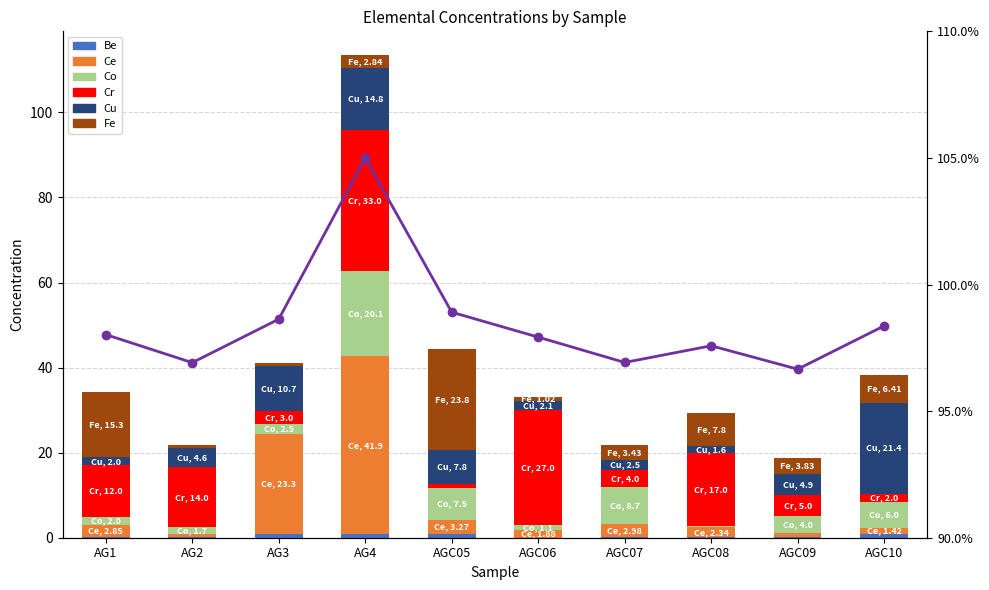

Rank the series at AGC05 from lowest to highest value.

Be, Cr, Ce, Co, Cu, Fe